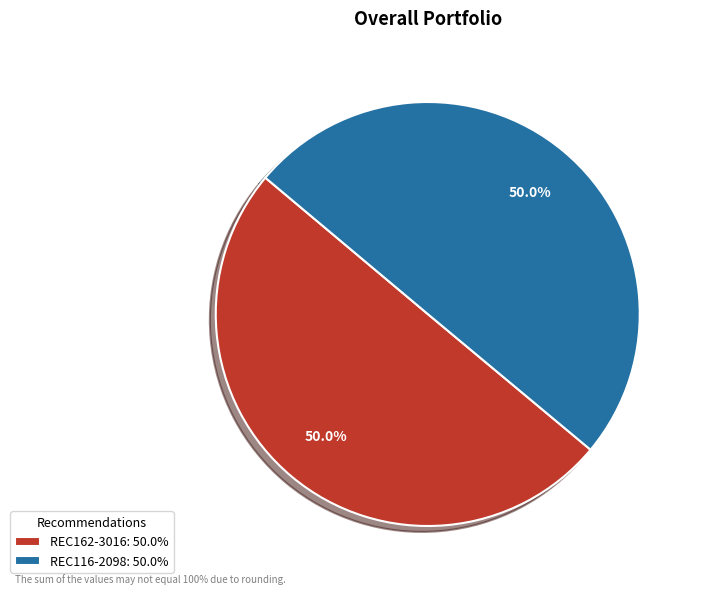

What percentage is the REC162-3016 slice, to the nearest percent?

50%